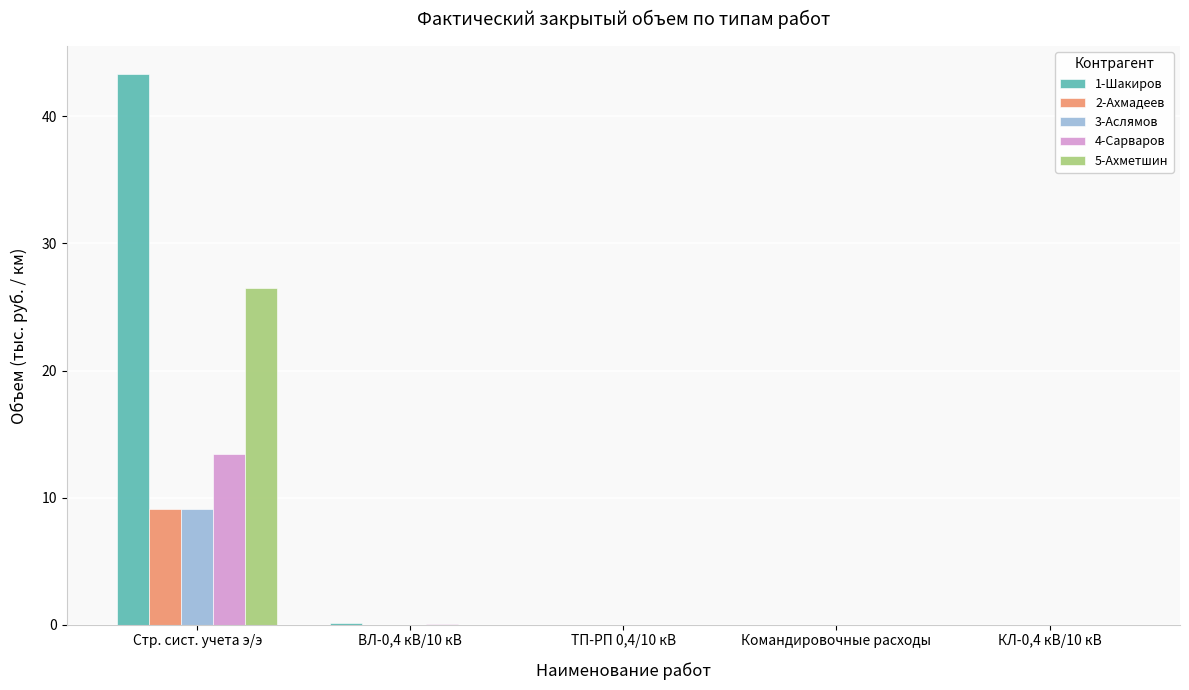

What is the difference between the 3-Аслямов values at КЛ-0,4 кВ/10 кВ and Стр. сист. учета э/э?

9.1